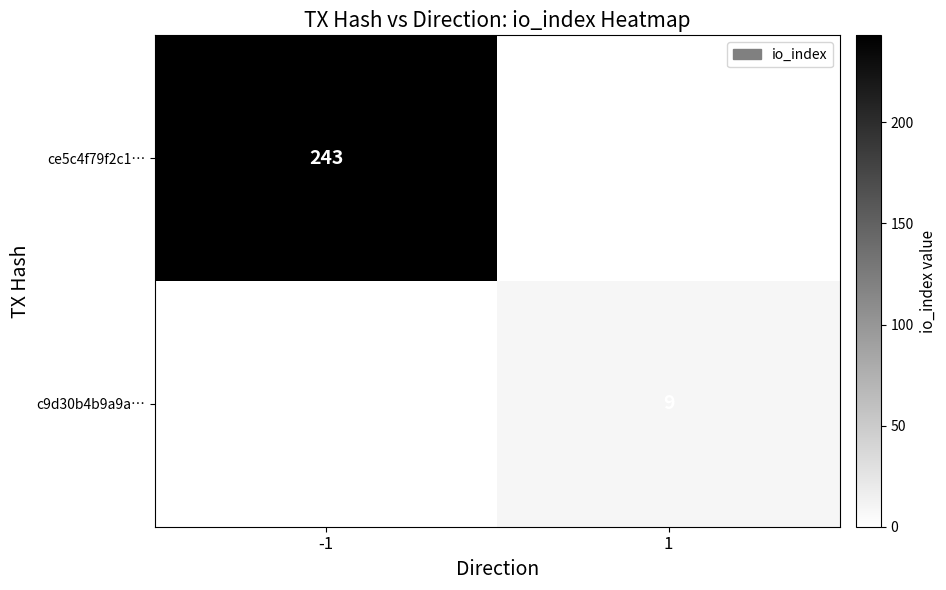

The ce5c4f79f2c1… series shows 243 at -1. True or false?

True